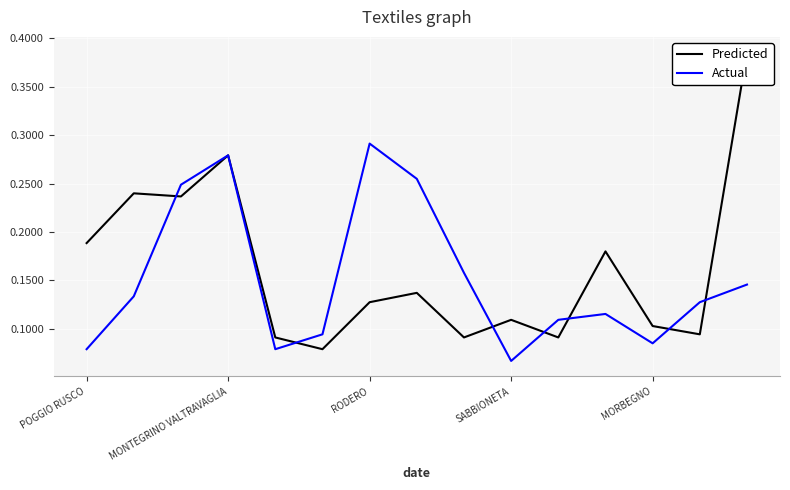

Which series has the largest total across all categories?

Predicted